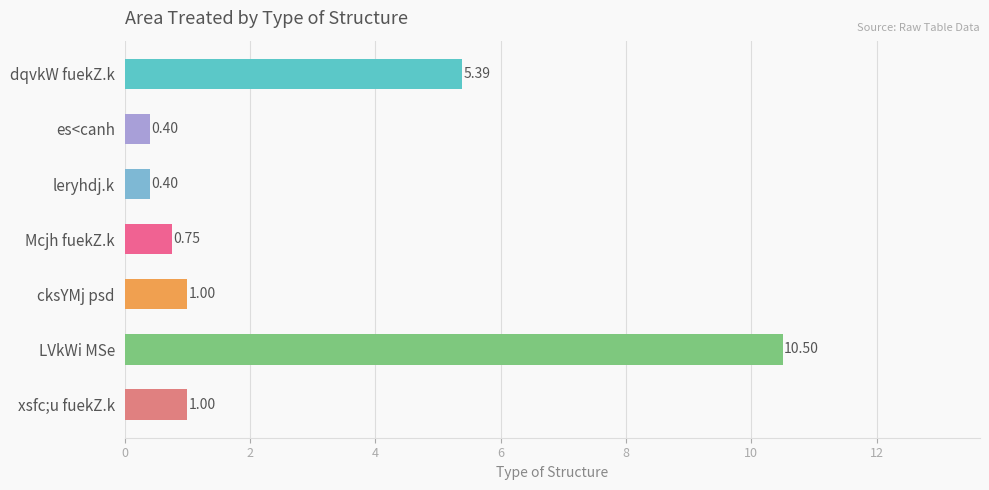

What is the label of the 1st bar from the bottom?

xsfc;u fuekZ.k